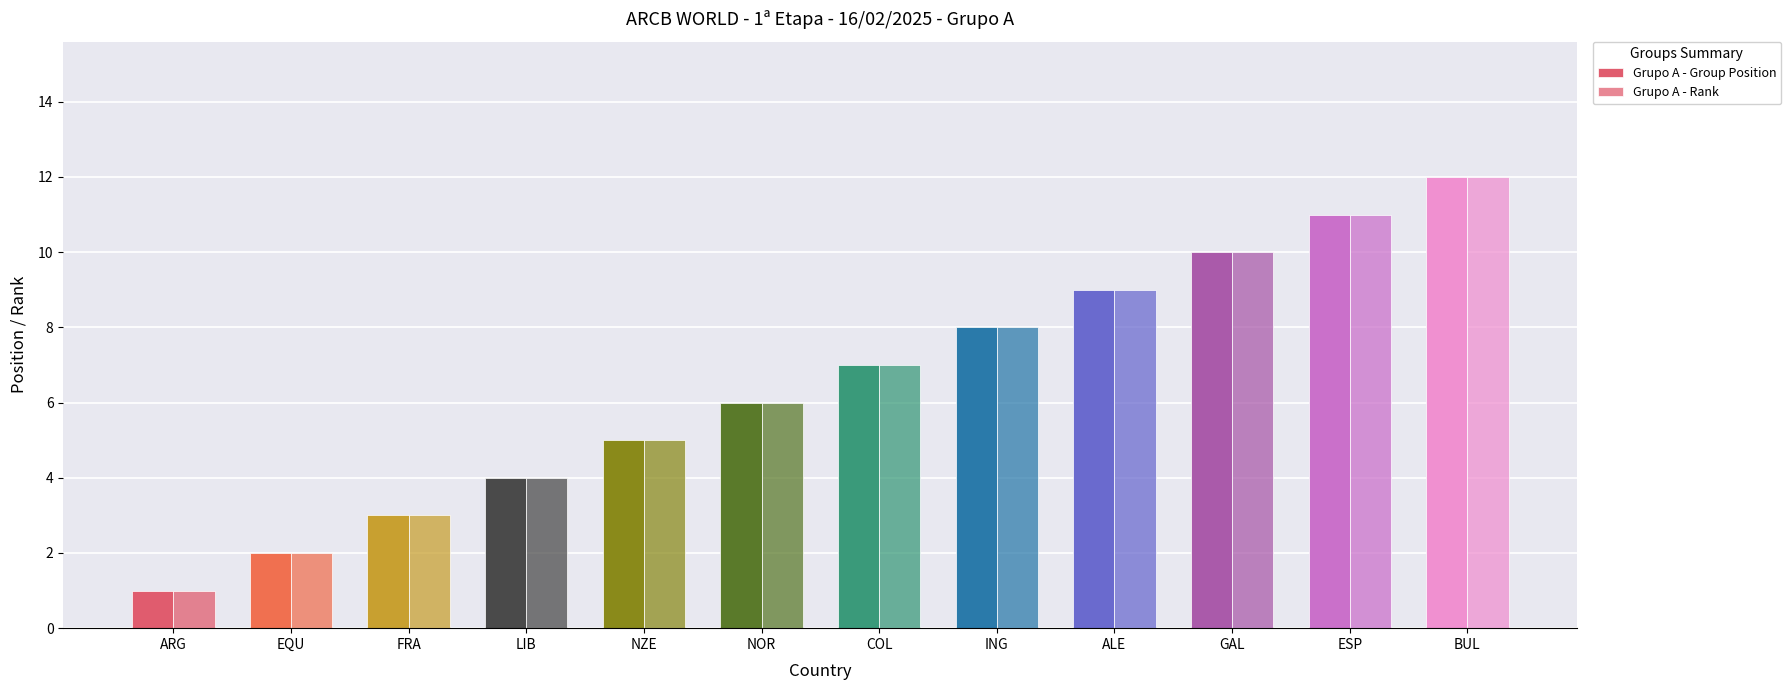

Count the number of data series in this chart.

2